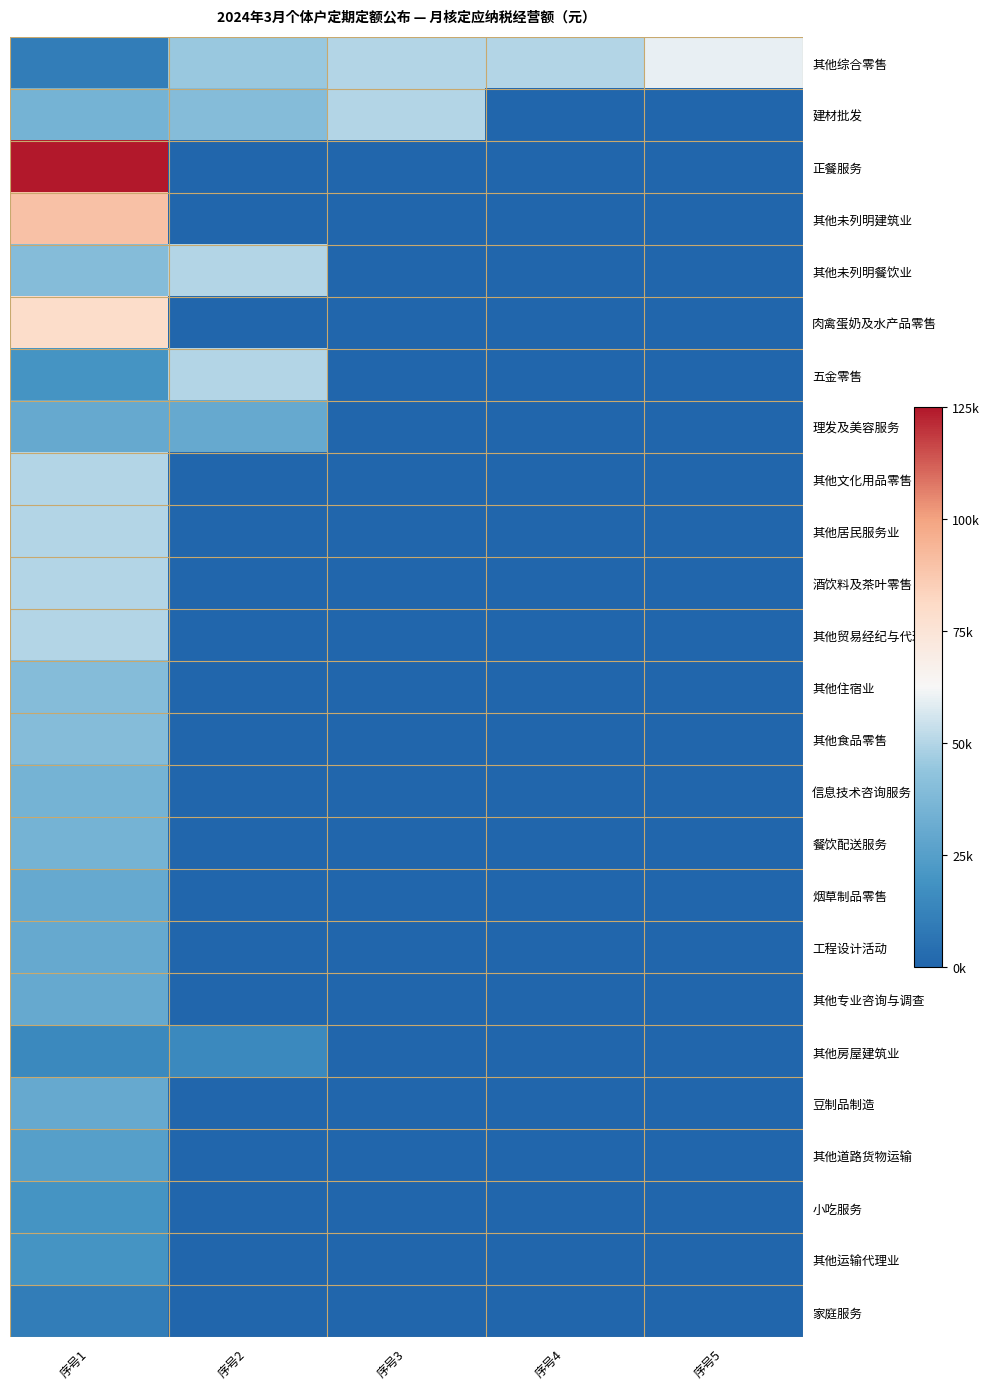

Reading left to right, list all the values displayed in this chart.

其他综合零售: 序号1=10000	序号2=45000	序号3=50000	序号4=50000	序号5=60000
建材批发: 序号1=35000	序号2=40000	序号3=50000	序号4=0	序号5=0
正餐服务: 序号1=125000	序号2=0	序号3=0	序号4=0	序号5=0
其他未列明建筑业: 序号1=90000	序号2=0	序号3=0	序号4=0	序号5=0
其他未列明餐饮业: 序号1=40000	序号2=50000	序号3=0	序号4=0	序号5=0
肉禽蛋奶及水产品零售: 序号1=80000	序号2=0	序号3=0	序号4=0	序号5=0
五金零售: 序号1=20000	序号2=50000	序号3=0	序号4=0	序号5=0
理发及美容服务: 序号1=30000	序号2=30000	序号3=0	序号4=0	序号5=0
其他文化用品零售: 序号1=50000	序号2=0	序号3=0	序号4=0	序号5=0
其他居民服务业: 序号1=50000	序号2=0	序号3=0	序号4=0	序号5=0
酒饮料及茶叶零售: 序号1=50000	序号2=0	序号3=0	序号4=0	序号5=0
其他贸易经纪与代理: 序号1=50000	序号2=0	序号3=0	序号4=0	序号5=0
其他住宿业: 序号1=40000	序号2=0	序号3=0	序号4=0	序号5=0
其他食品零售: 序号1=40000	序号2=0	序号3=0	序号4=0	序号5=0
信息技术咨询服务: 序号1=35000	序号2=0	序号3=0	序号4=0	序号5=0
餐饮配送服务: 序号1=35000	序号2=0	序号3=0	序号4=0	序号5=0
烟草制品零售: 序号1=30000	序号2=0	序号3=0	序号4=0	序号5=0
工程设计活动: 序号1=30000	序号2=0	序号3=0	序号4=0	序号5=0
其他专业咨询与调查: 序号1=30000	序号2=0	序号3=0	序号4=0	序号5=0
其他房屋建筑业: 序号1=15000	序号2=15000	序号3=0	序号4=0	序号5=0
豆制品制造: 序号1=30000	序号2=0	序号3=0	序号4=0	序号5=0
其他道路货物运输: 序号1=25000	序号2=0	序号3=0	序号4=0	序号5=0
小吃服务: 序号1=20000	序号2=0	序号3=0	序号4=0	序号5=0
其他运输代理业: 序号1=20000	序号2=0	序号3=0	序号4=0	序号5=0
家庭服务: 序号1=10000	序号2=0	序号3=0	序号4=0	序号5=0